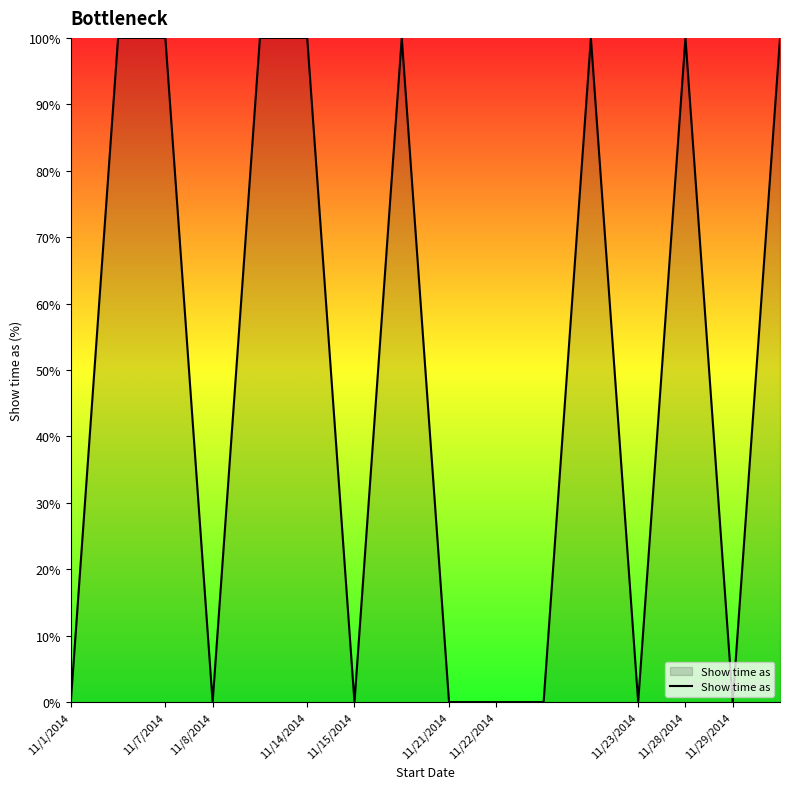

What is the greatest value displayed?

100